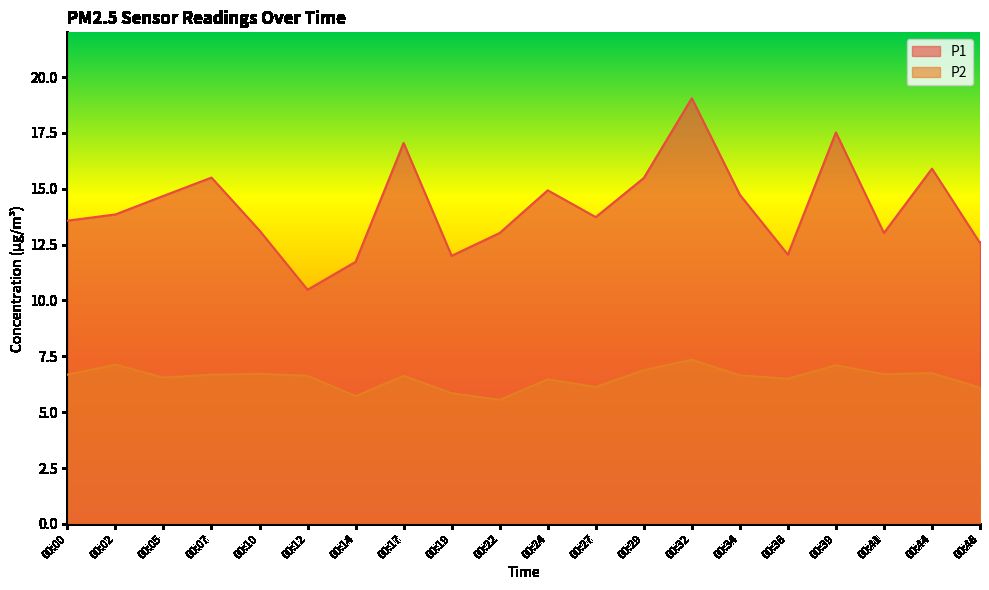

At which category does the chart reach its minimum across all series?

00:22